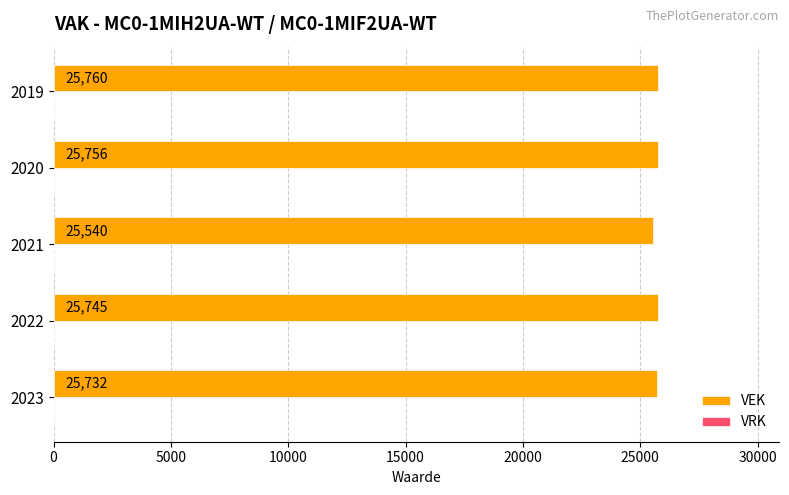

Reading bottom to top, list all the values displayed in this chart.

25732	25745	25540	25756	25760